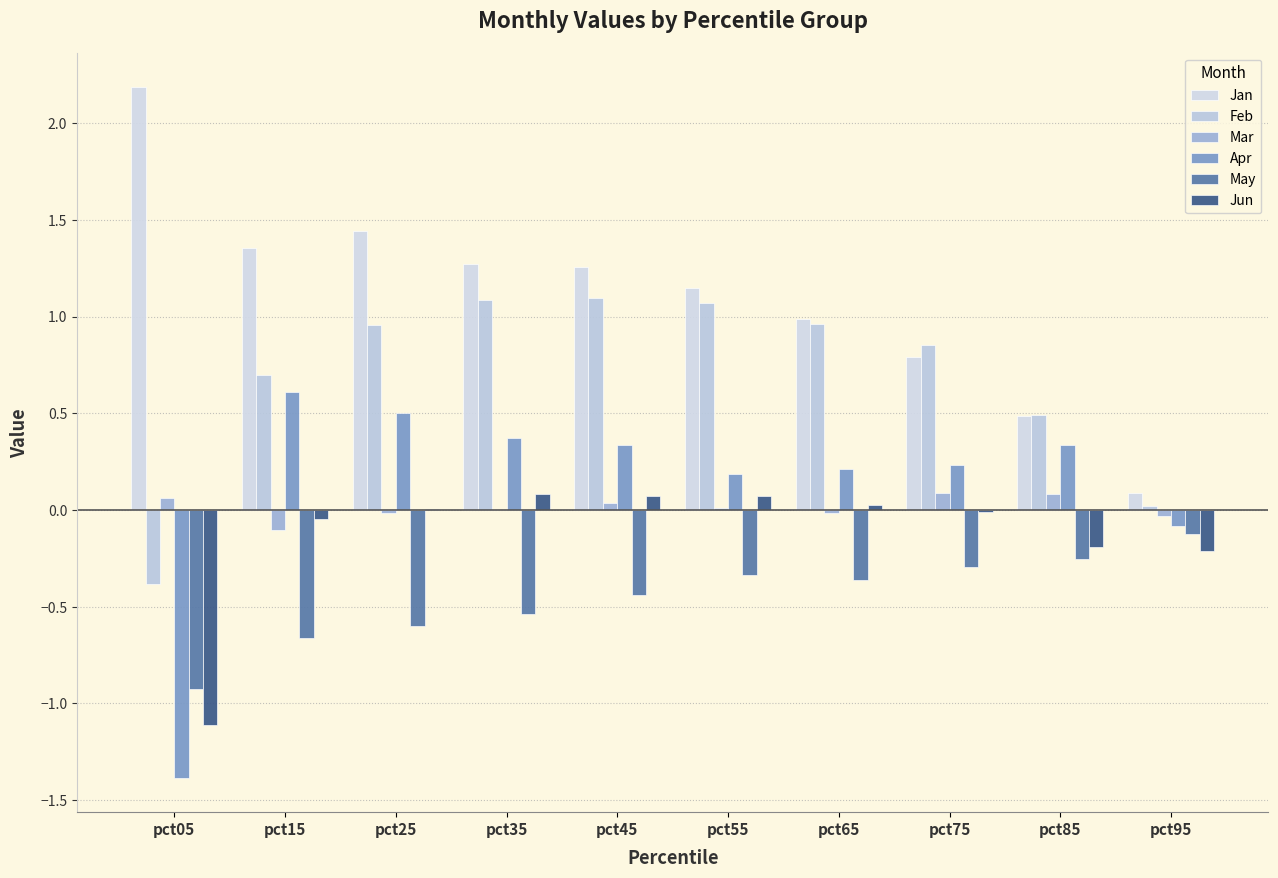

What are all the series names shown in the legend?

Jan, Feb, Mar, Apr, May, Jun